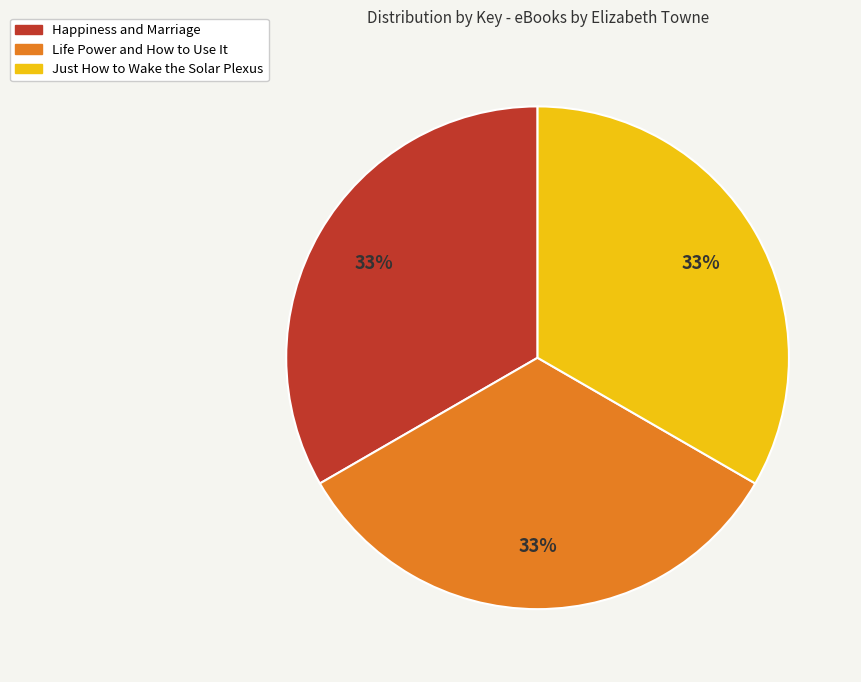

Do Happiness and Marriage and Just How to Wake the Solar Plexus together represent more than half of the pie?

Yes